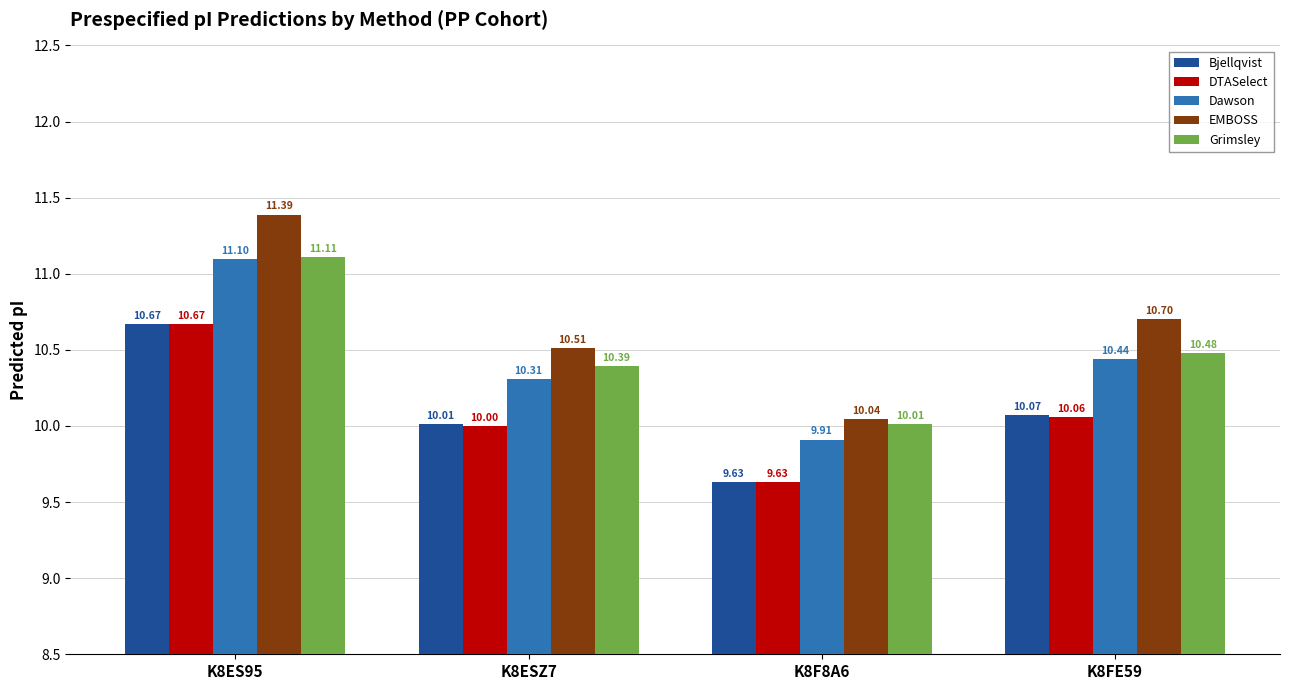

What is the value of the Grimsley bar at the 4th from the left?

10.5